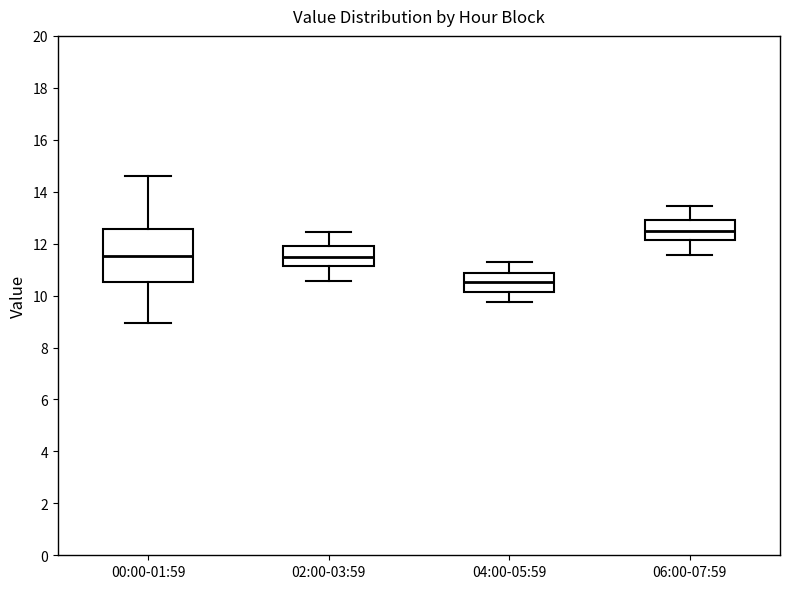

Which box has the highest median line?

06:00-07:59